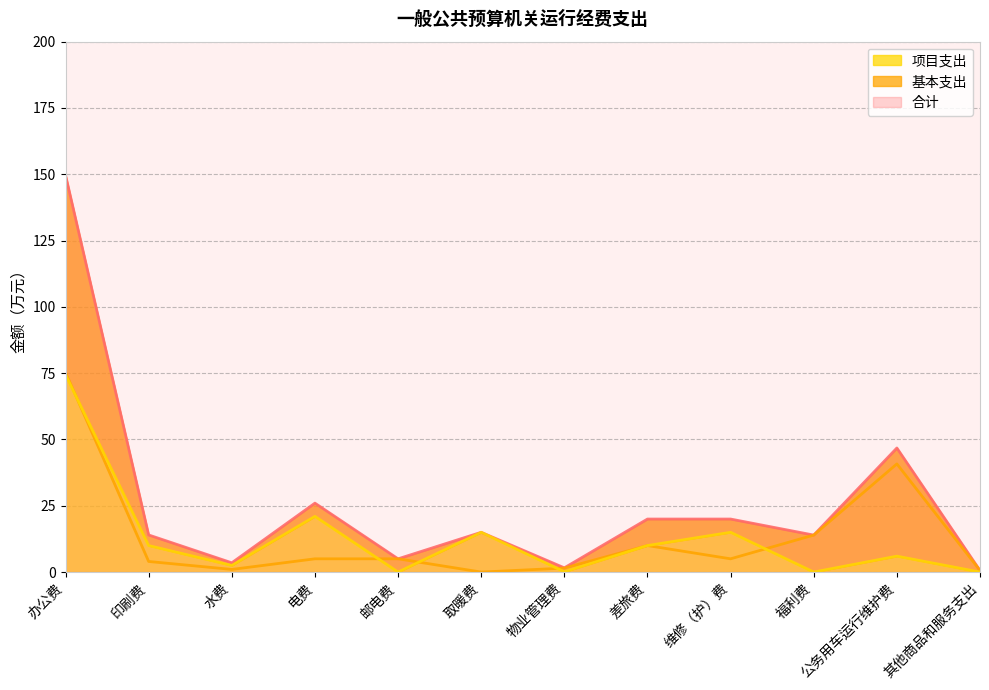

True or false: 合计 and 基本支出 intersect in this chart.

False